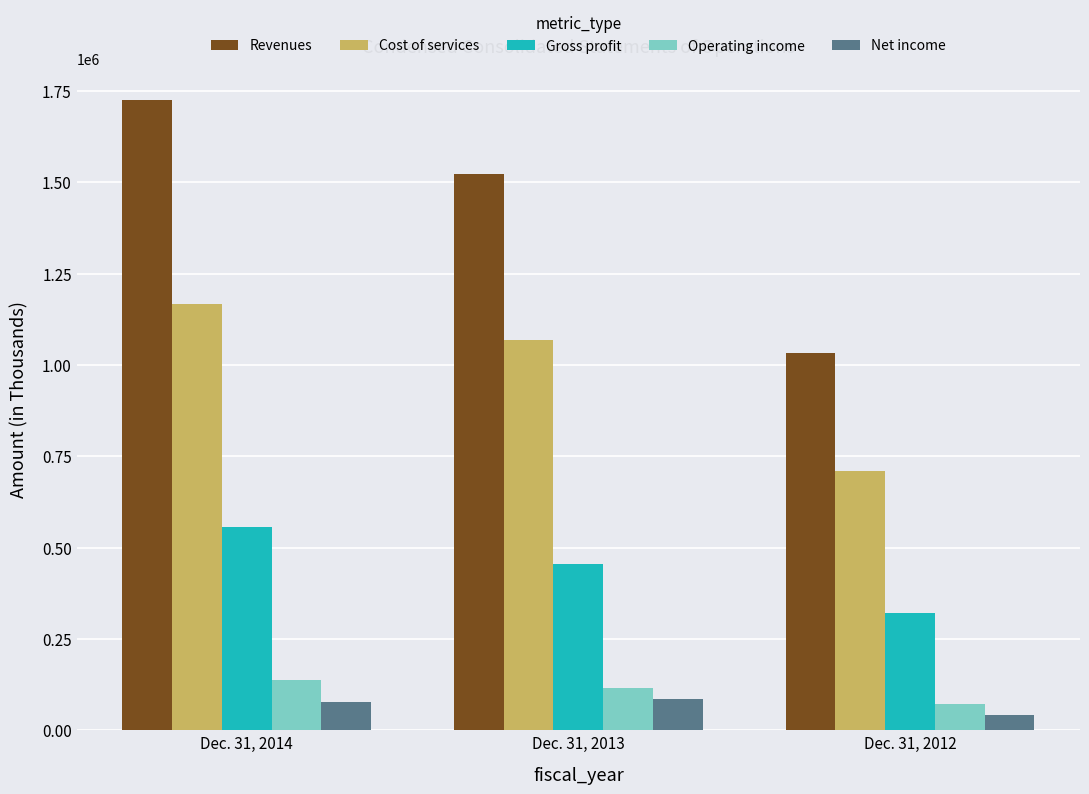

List the series in order of their peak value, highest first.

Revenues, Cost of services, Gross profit, Operating income, Net income